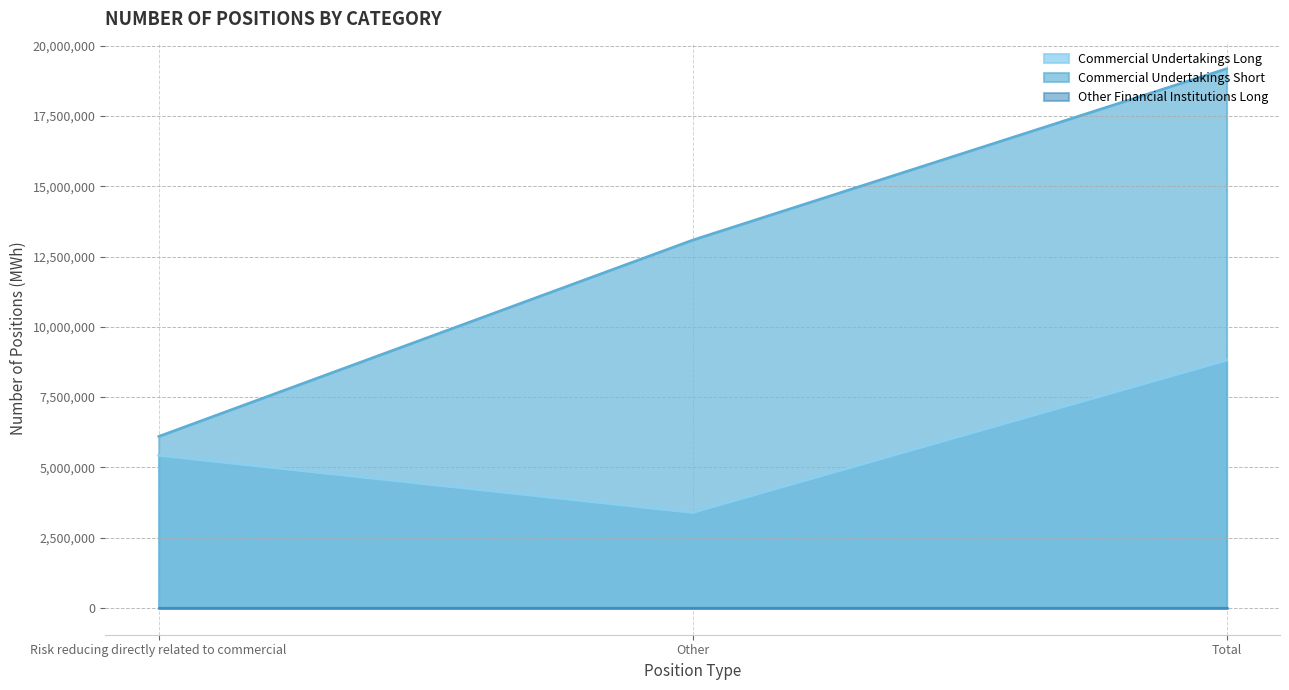

Reading right to left, extract all data points from this chart.

Commercial Undertakings Long: 8805737	3385313	5420424
Commercial Undertakings Short: 19188975	13089033	6099942